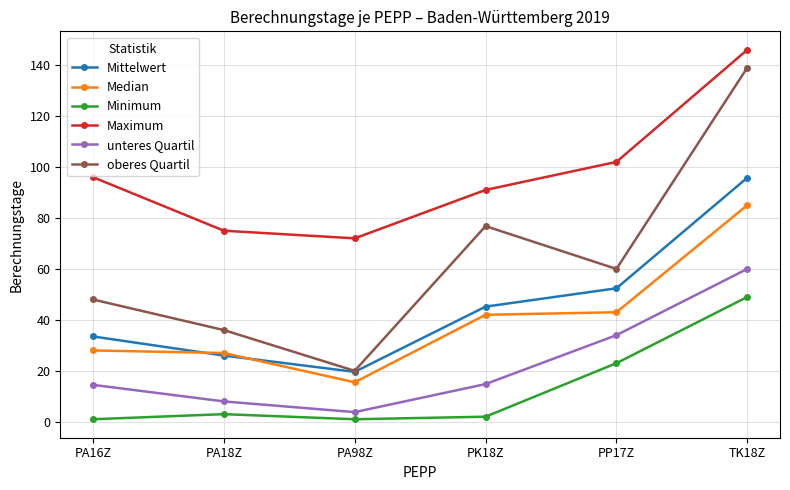

Which category has the highest value in the Maximum series?

TK18Z